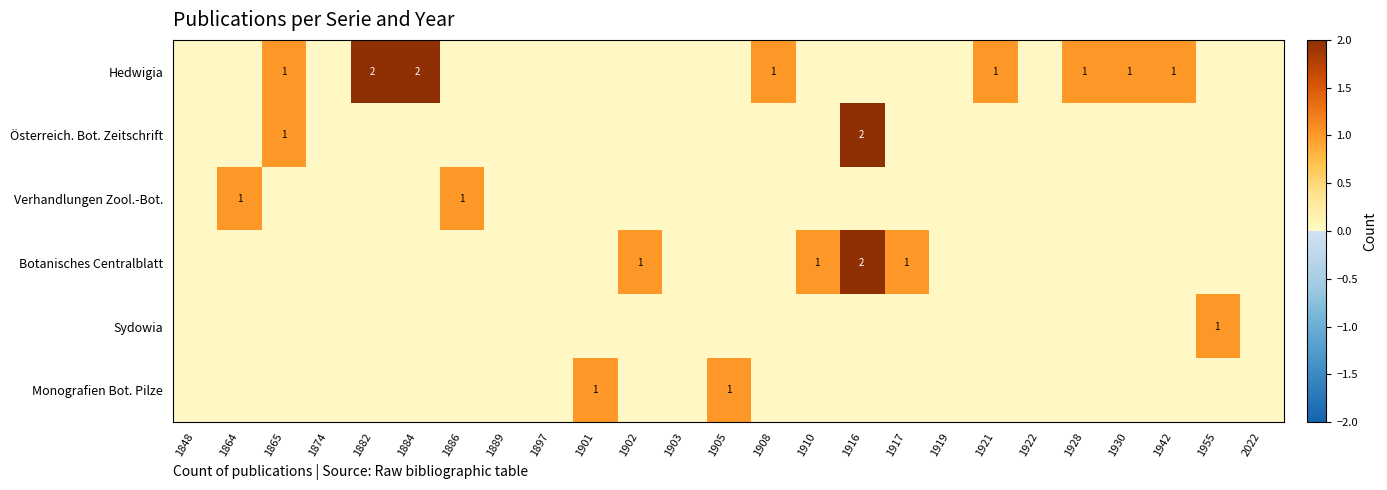

The Sydowia series shows 0 at 1955. True or false?

False